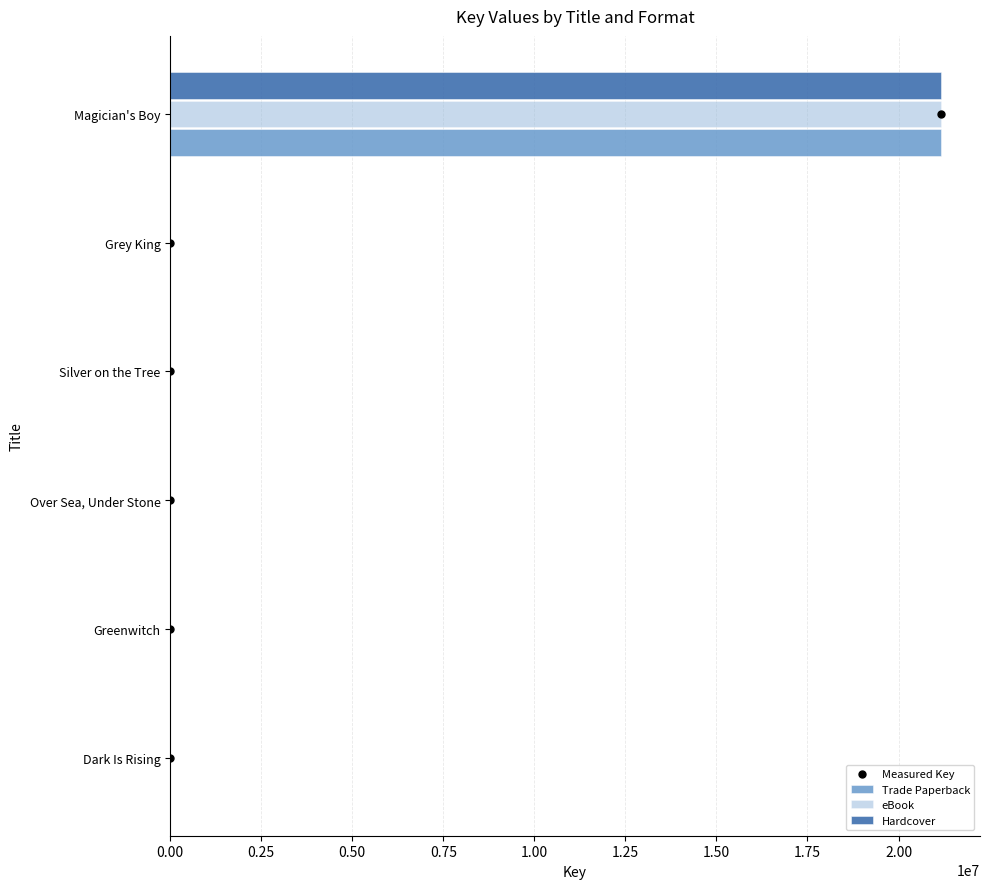

What are all the series names shown in the legend?

Trade Paperback, eBook, Hardcover